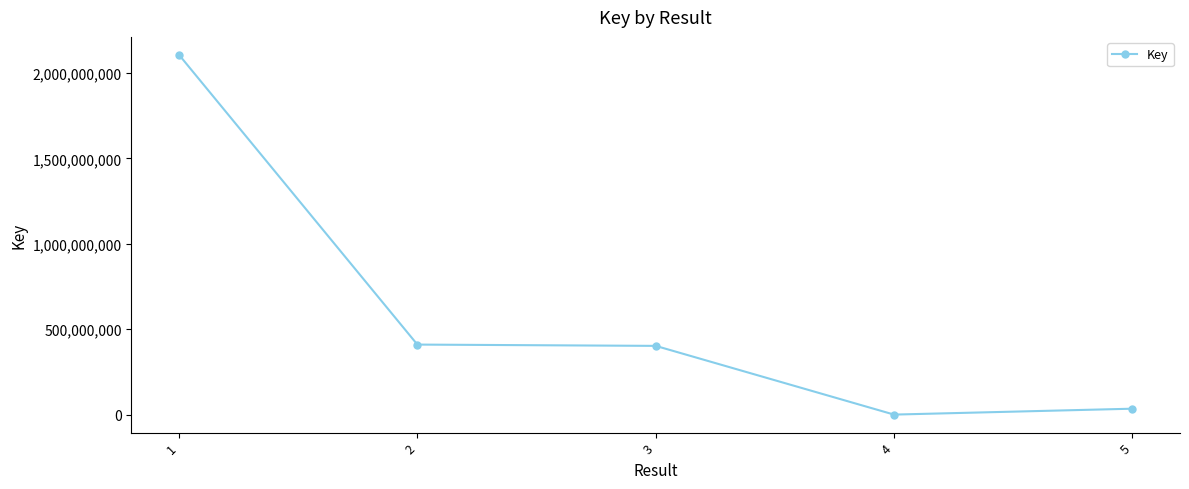

Approximately how many times larger is the value at 5 compared to 2?

0.1